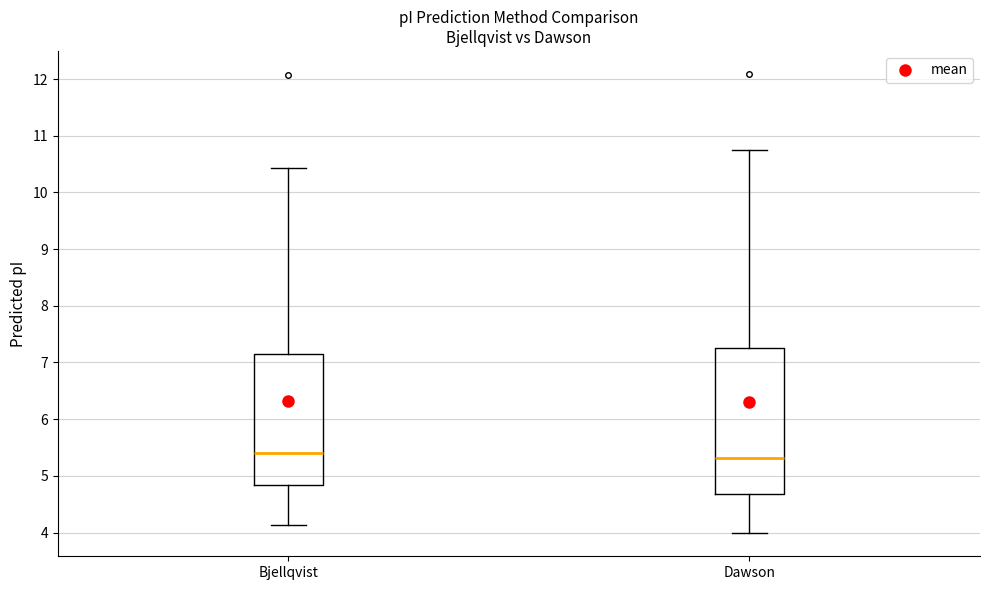

Comparing the boxes themselves (not the whiskers), which one is the tallest?

Dawson